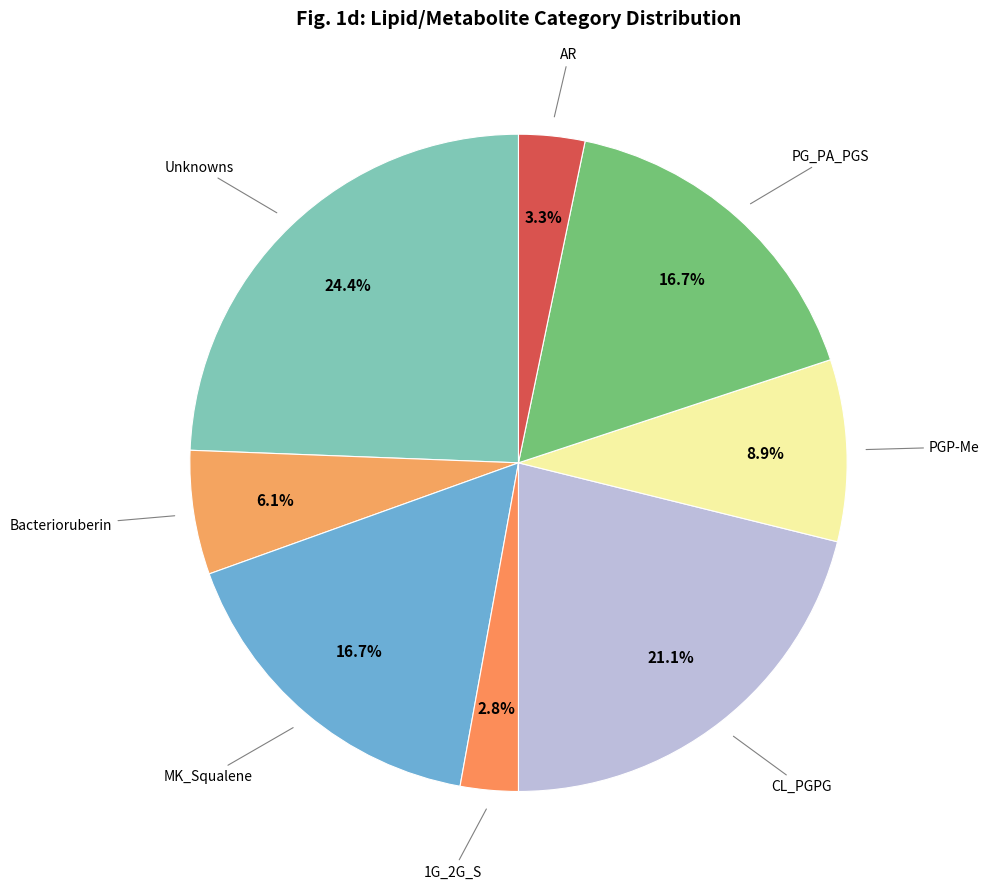

What is the ratio of the value at AR to the value at Bacterioruberin?

0.5